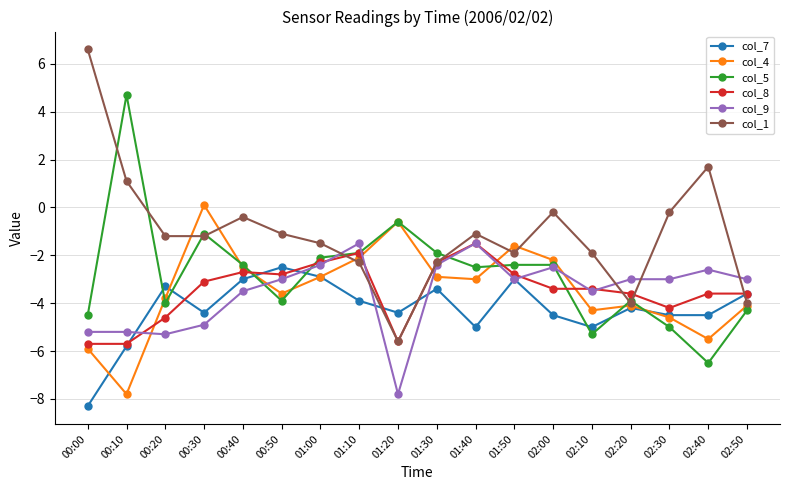

At which category does col_5 reach its first local valley?

00:20